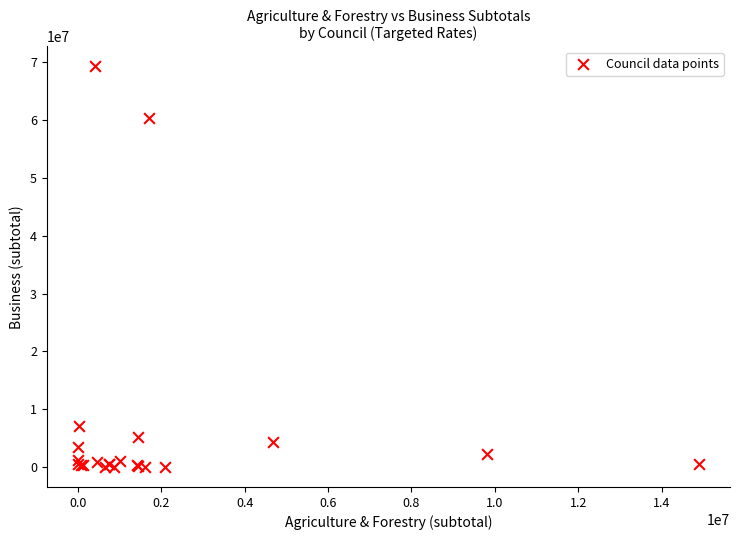

What Y value in the scatter plot is closest to 34635787?

60363137.0